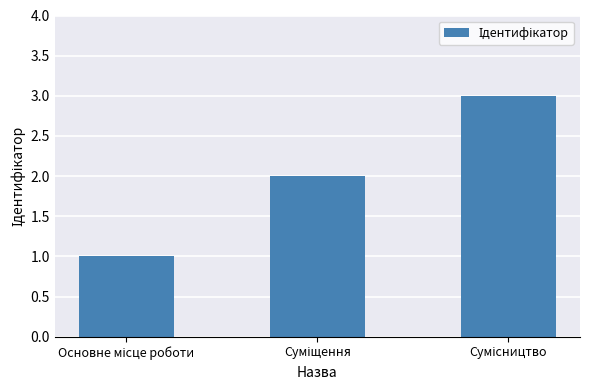

What is the greatest value displayed?

3